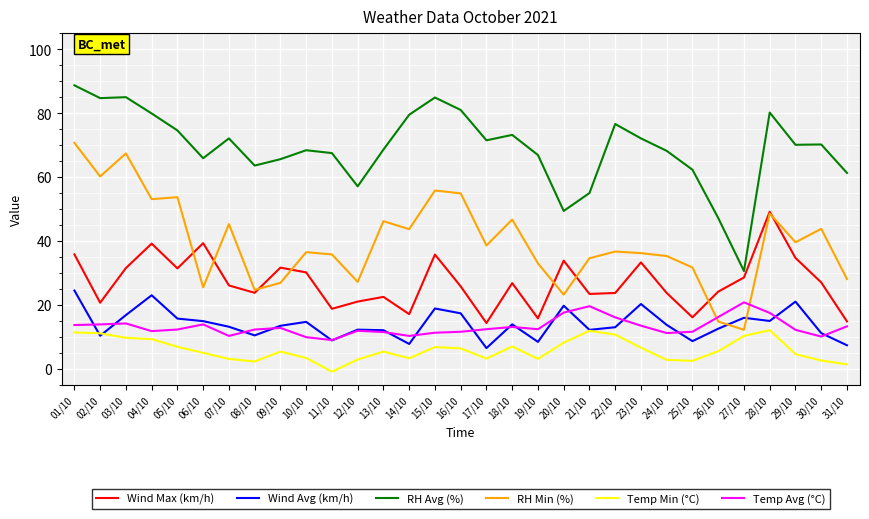

What is the spread (max minus min) of values at 18/10?

66.2